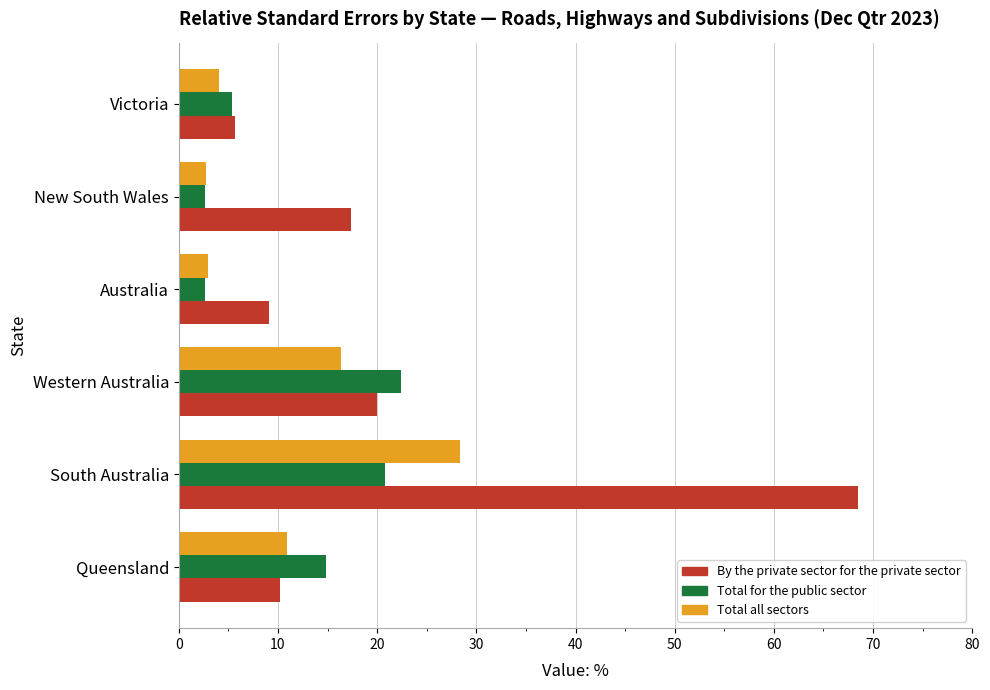

The Total for the public sector series shows 22.4 at Western Australia. True or false?

True